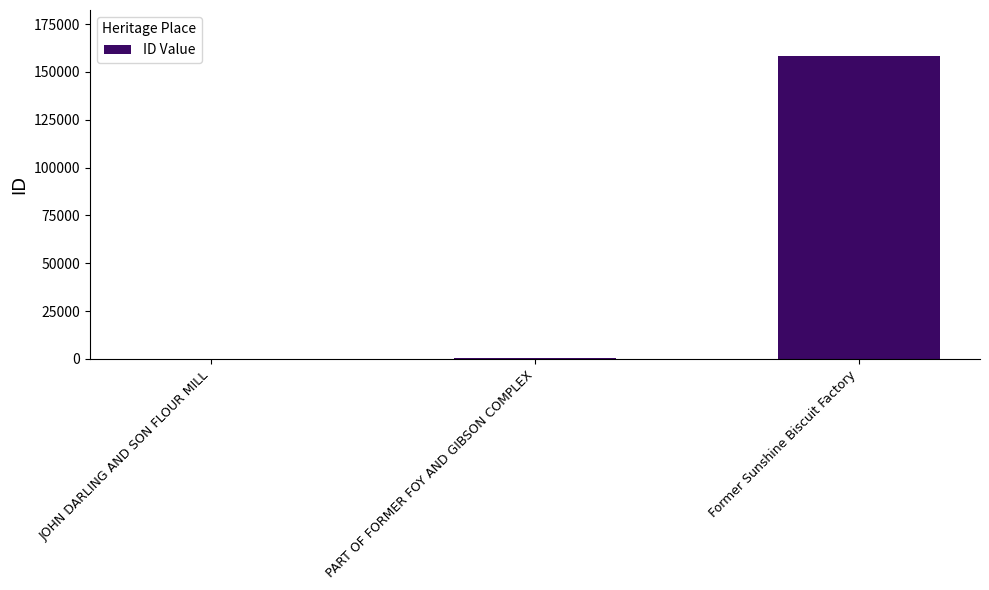

Are the bars grouped side by side (vs. stacked)?

No